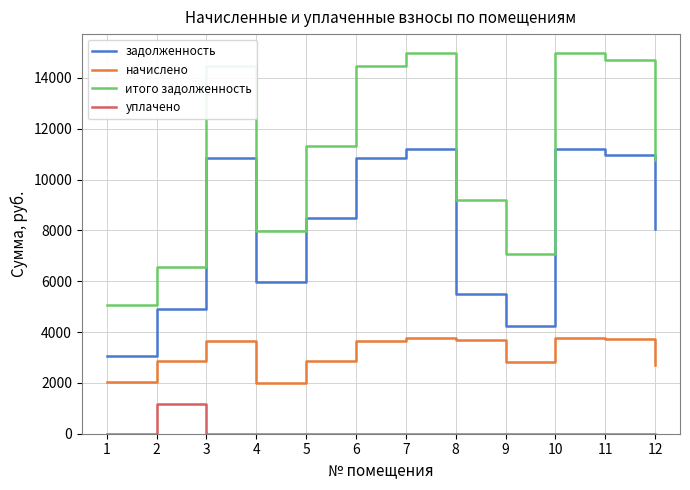

True or false: начислено and итого задолженность intersect in this chart.

False